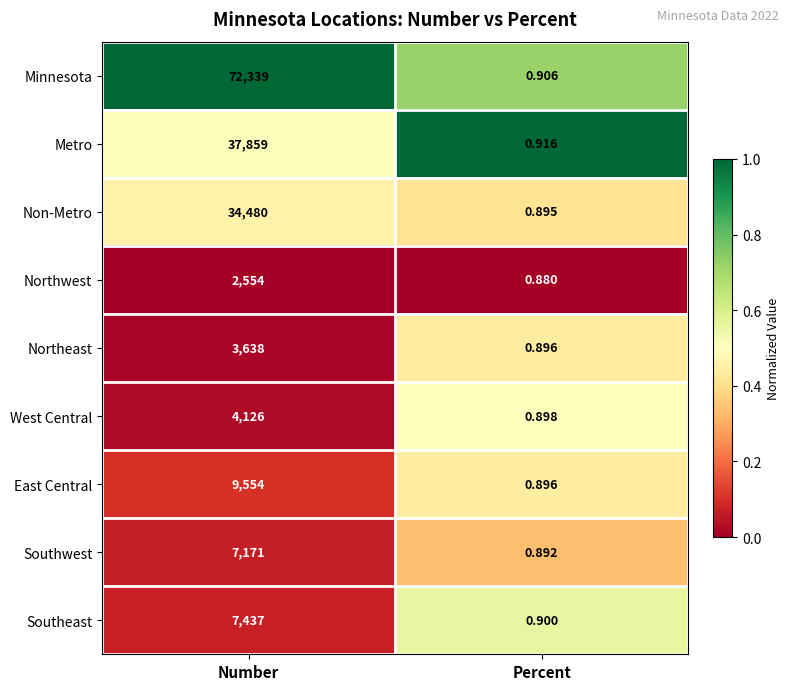

At which category is the sum across all series the highest?

Number